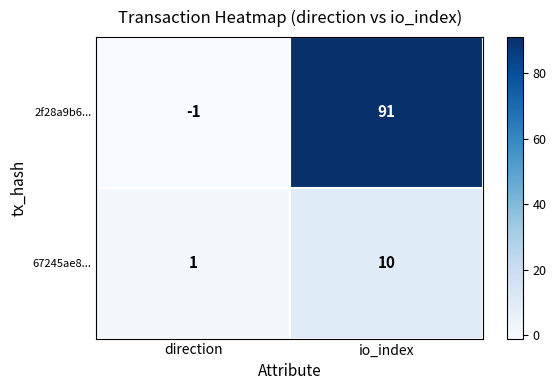

Reading left to right, list all the values displayed in this chart.

2f28a9b6...: -1	91
67245ae8...: 1	10